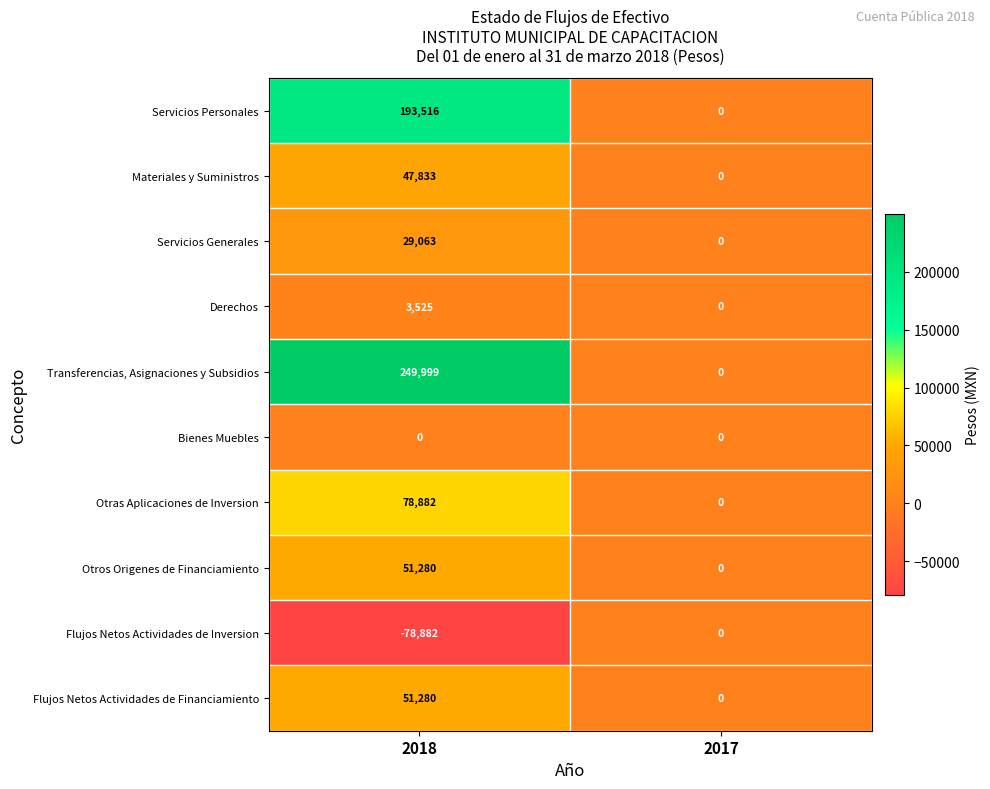

Where is Transferencias, Asignaciones y Subsidios nearest to the value 124999?

2017